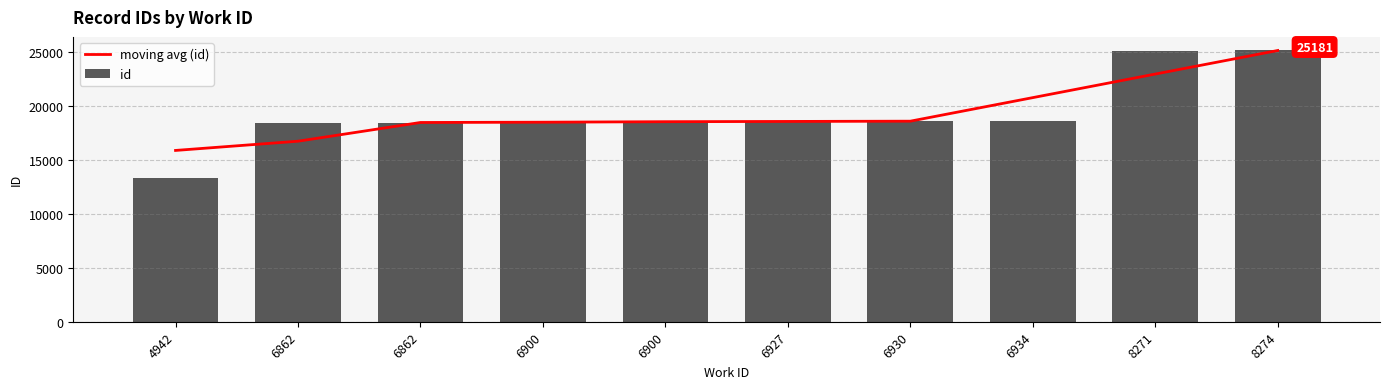

What is the difference between the highest and lowest values at 4942?

2569.0